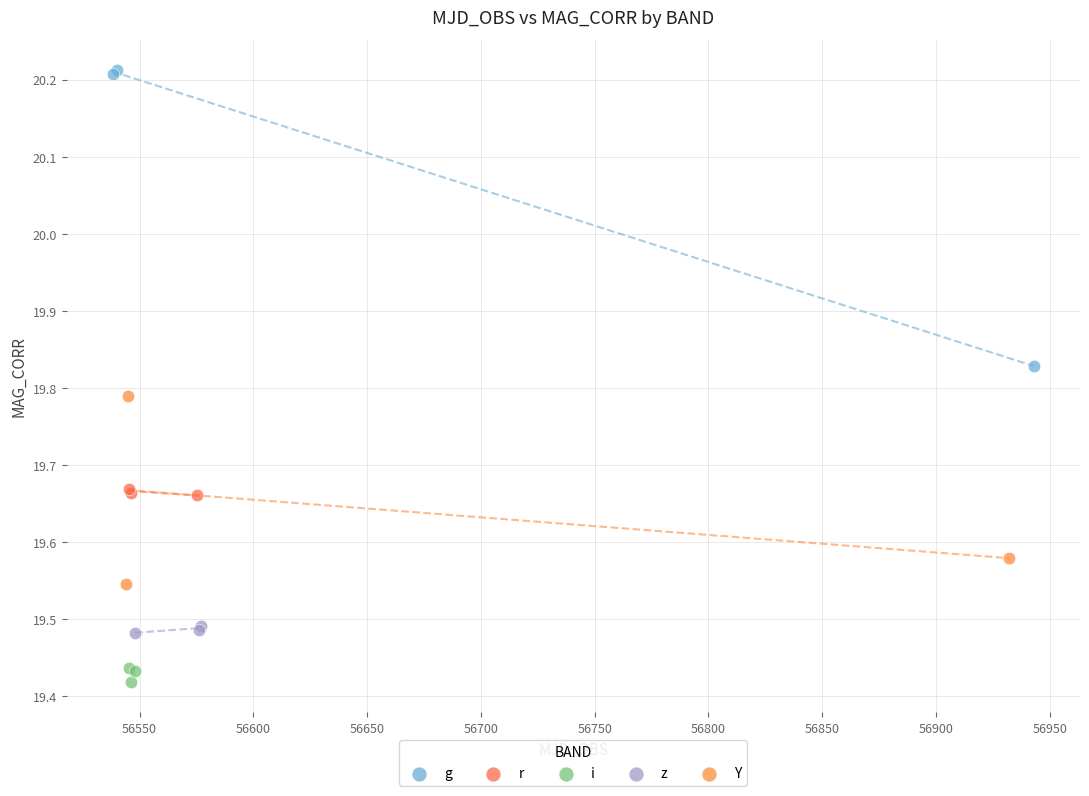

What are all the series names shown in the legend?

g, r, i, z, Y